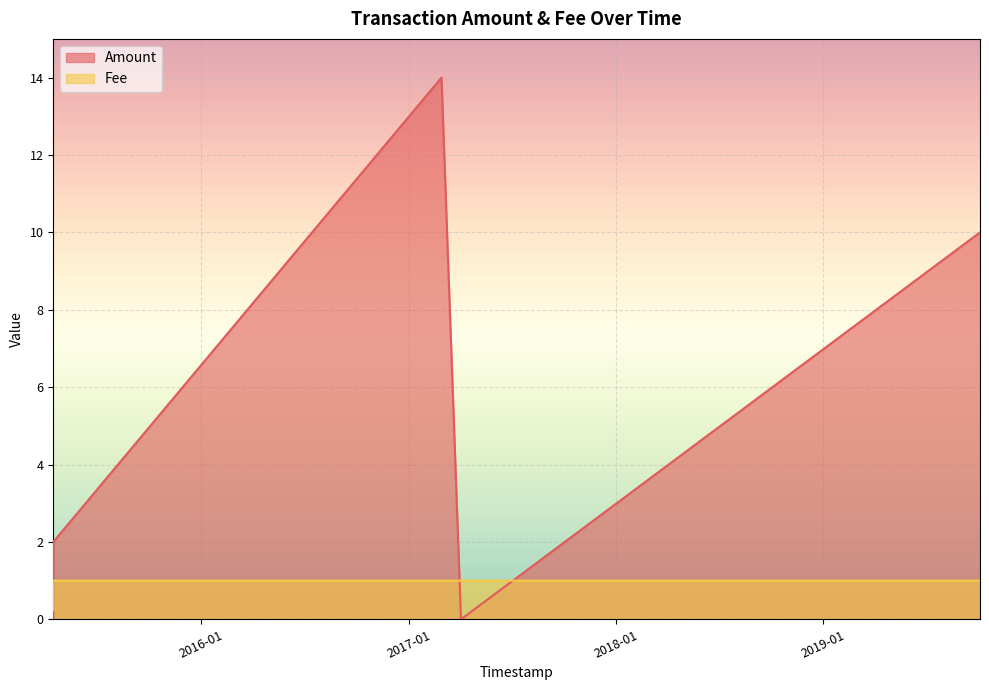

At which category does Amount reach its first local peak?

2017-02-27 20:47:23